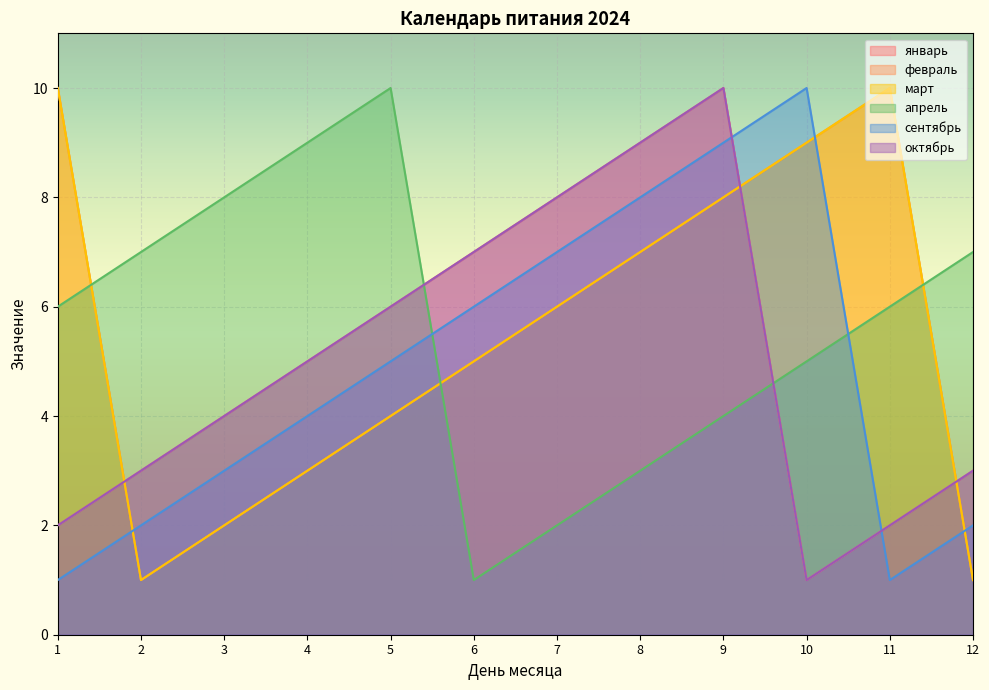

At which category does the chart reach its peak across all series?

9